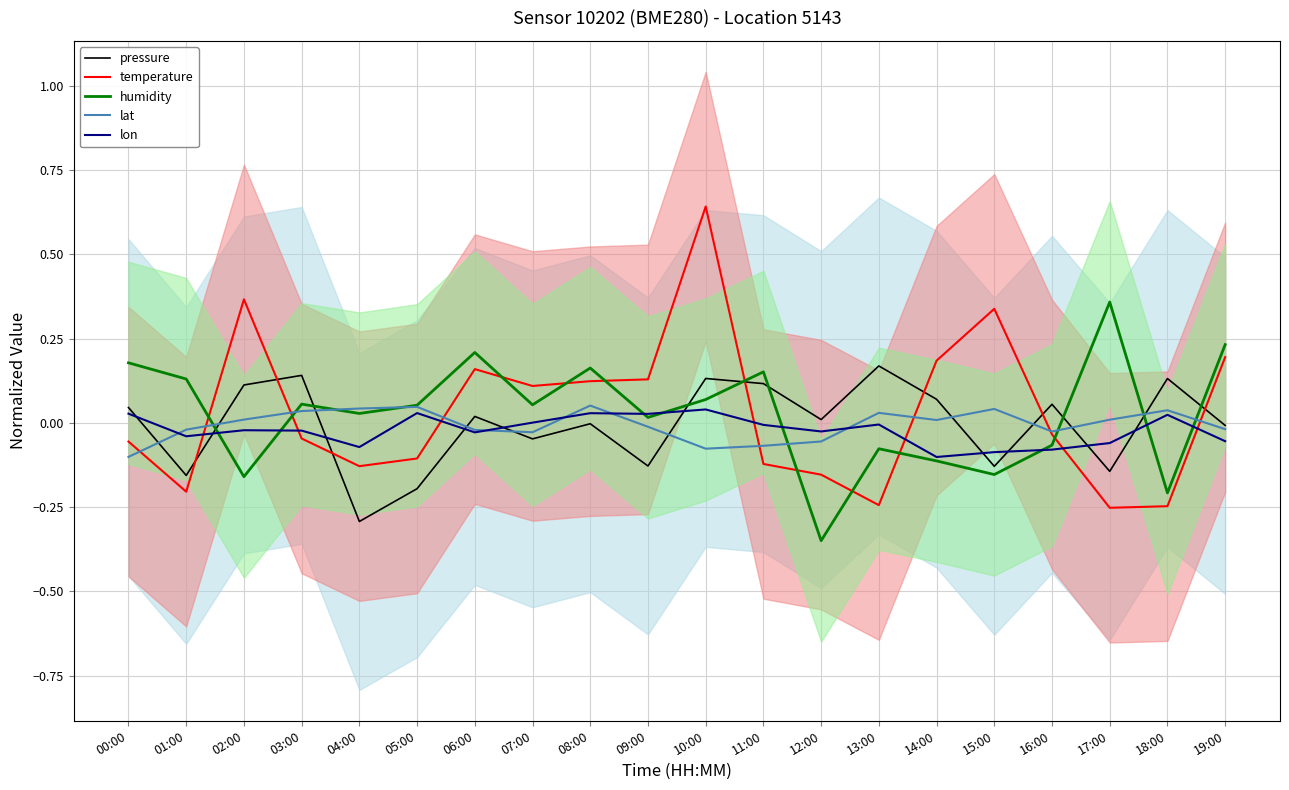

What is the total value across all series at 05:00?

-0.2